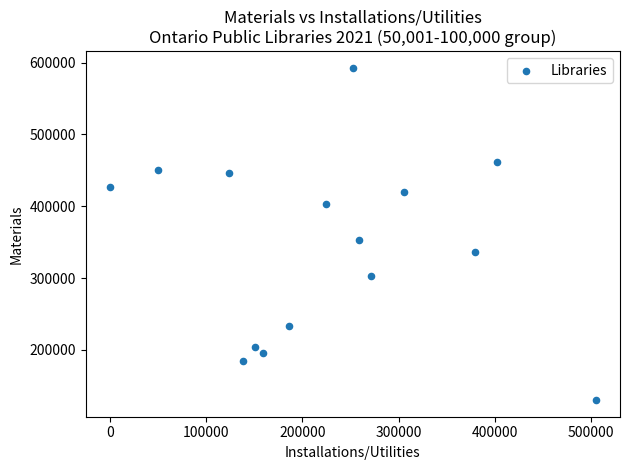

What Y value in the scatter plot is closest to 361450?

353345